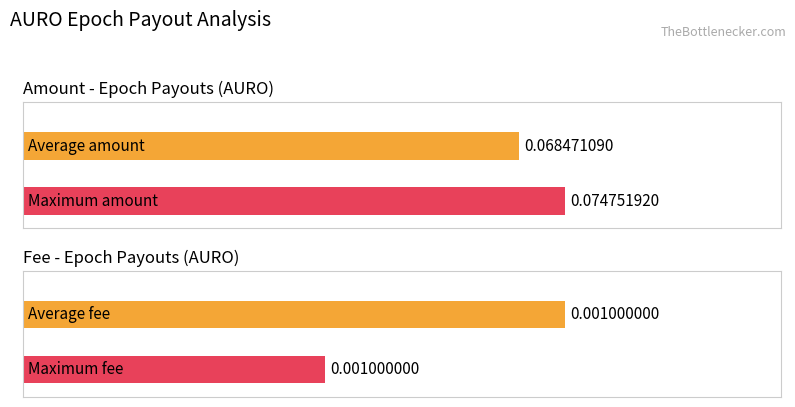

What is the greatest value displayed?

0.1